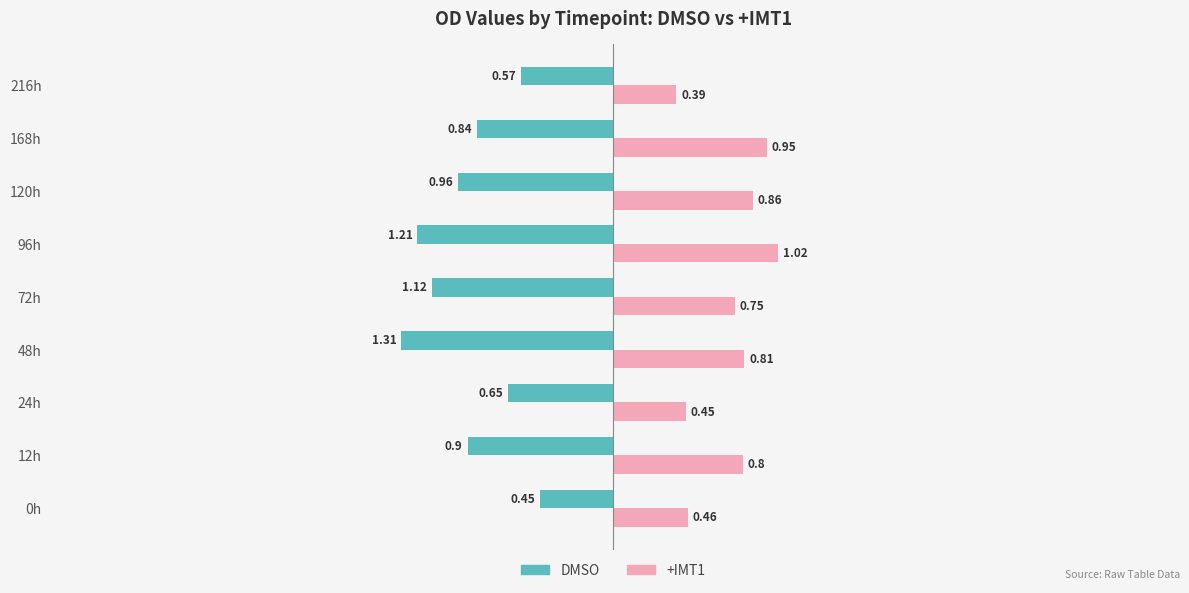

Which series has the largest total across all categories?

+IMT1